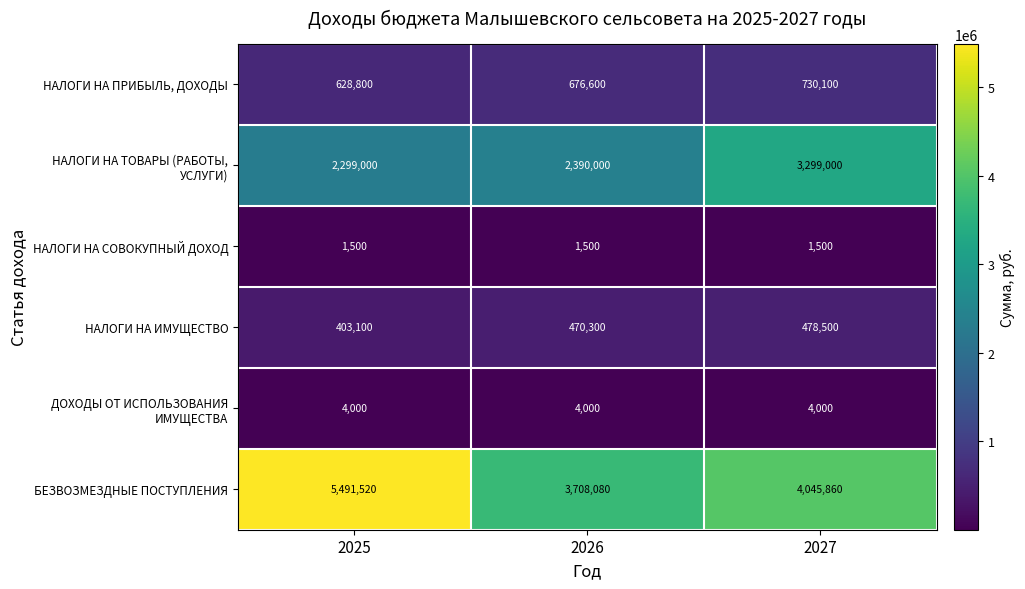

Count the number of data series in this chart.

6